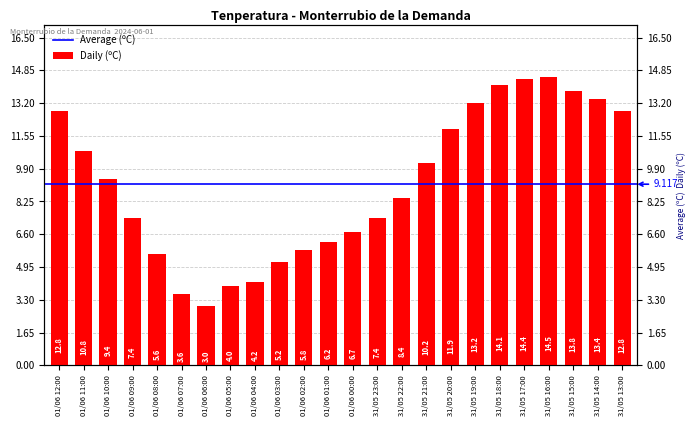

Reading right to left, what are all the values shown in this chart?

31/05 13:00=12.8	31/05 14:00=13.4	31/05 15:00=13.8	31/05 16:00=14.5	31/05 17:00=14.4	31/05 18:00=14.1	31/05 19:00=13.2	31/05 20:00=11.9	31/05 21:00=10.2	31/05 22:00=8.4	31/05 23:00=7.4	01/06 00:00=6.7	01/06 01:00=6.2	01/06 02:00=5.8	01/06 03:00=5.2	01/06 04:00=4.2	01/06 05:00=4.0	01/06 06:00=3.0	01/06 07:00=3.6	01/06 08:00=5.6	01/06 09:00=7.4	01/06 10:00=9.4	01/06 11:00=10.8	01/06 12:00=12.8